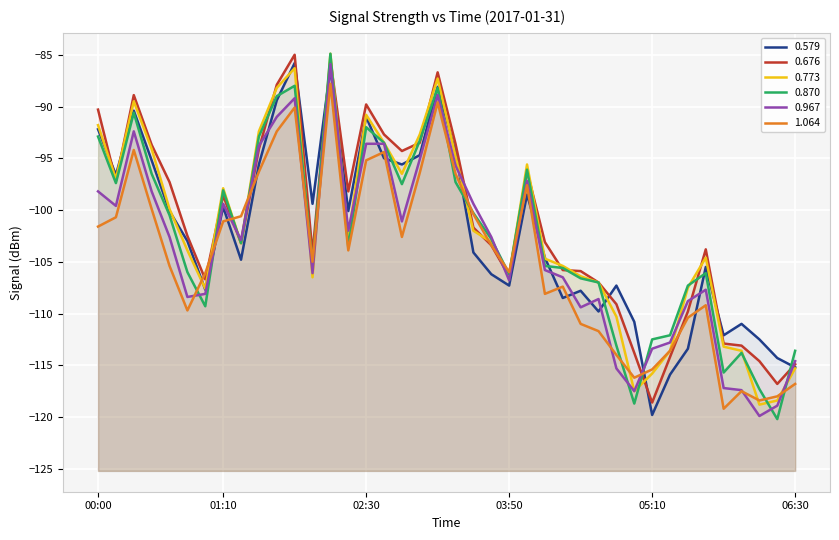

What is the maximum value for 0.870?

-84.9